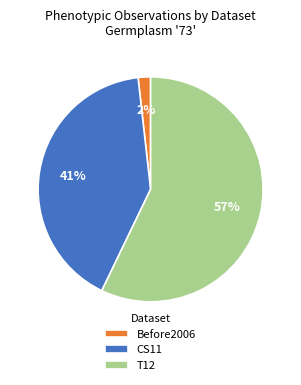

To the nearest percent, what percentage of the pie is CS11?

41%